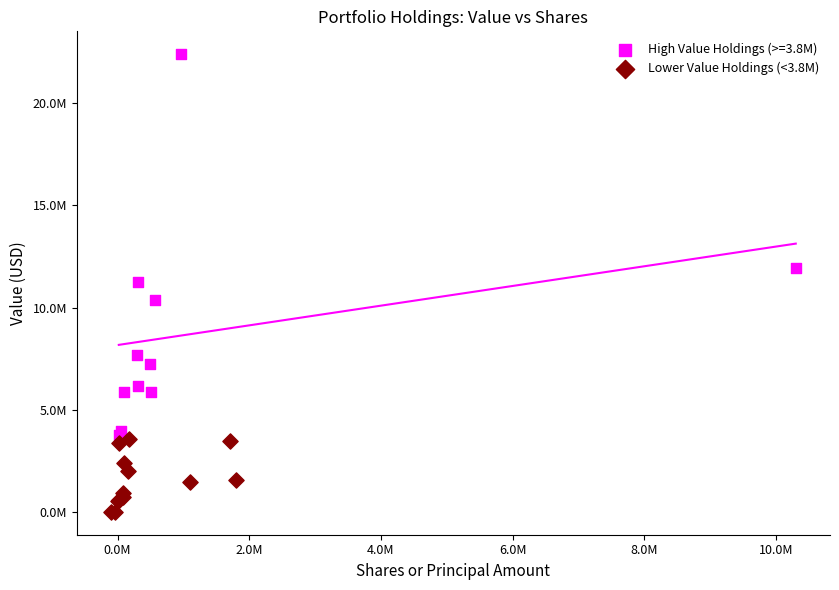

What are all the series names shown in the legend?

High Value Holdings (>=3.8M), Lower Value Holdings (<3.8M)